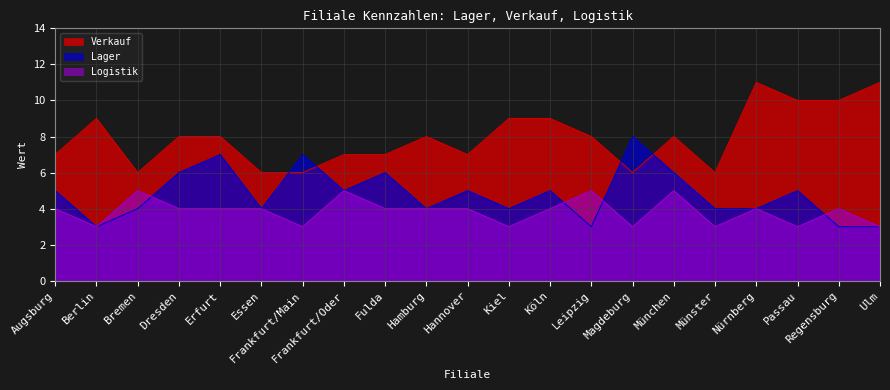

At which category is the sum across all series the highest?

Erfurt